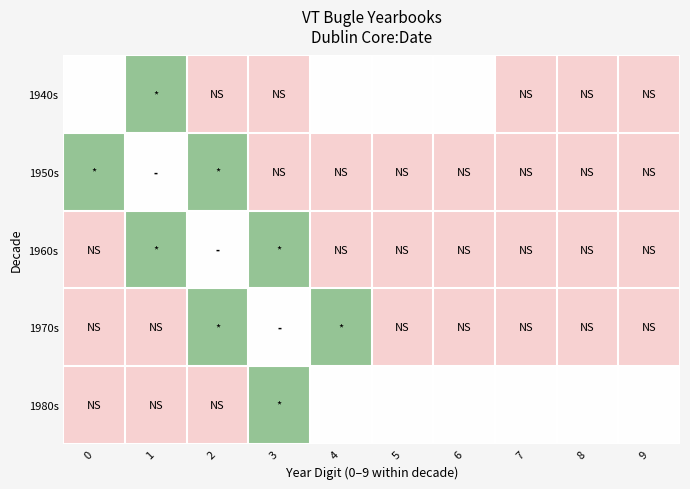

Reading left to right, transcribe all the data shown in this chart.

1940s: 0=0.5	1=0.8	2=0.2	3=0.2	4=0.5	5=0.5	6=0.5	7=0.2	8=0.2	9=0.2
1950s: 0=0.8	1=0.5	2=0.8	3=0.2	4=0.2	5=0.2	6=0.2	7=0.2	8=0.2	9=0.2
1960s: 0=0.2	1=0.8	2=0.5	3=0.8	4=0.2	5=0.2	6=0.2	7=0.2	8=0.2	9=0.2
1970s: 0=0.2	1=0.2	2=0.8	3=0.5	4=0.8	5=0.2	6=0.2	7=0.2	8=0.2	9=0.2
1980s: 0=0.2	1=0.2	2=0.2	3=0.8	4=0.5	5=0.5	6=0.5	7=0.5	8=0.5	9=0.5